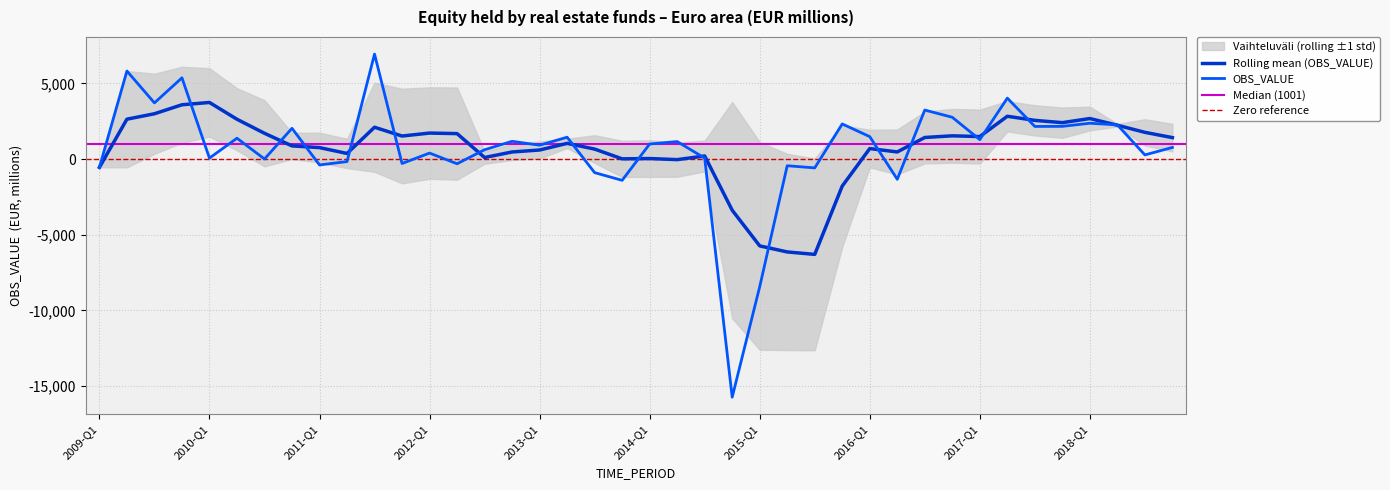

What is the change in value from 2009-Q3 to 2015-Q2?

-4152.3